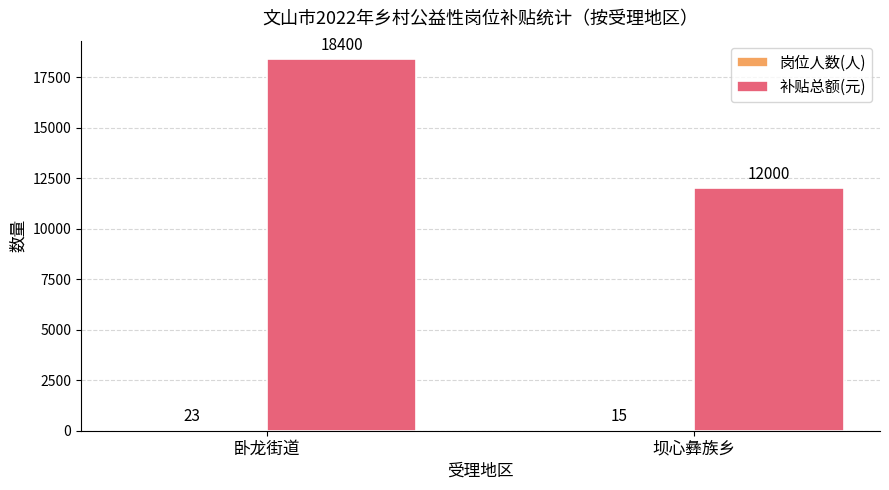

Which category has the highest value across all series?

卧龙街道